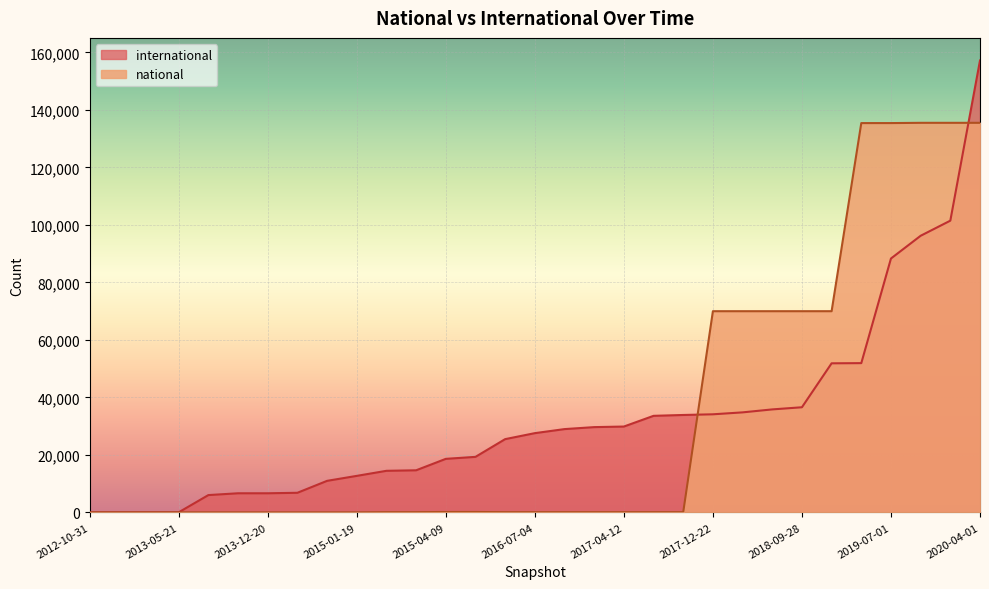

Between 2019-07-01 and 2020-01-01, which series saw the biggest shift?

international